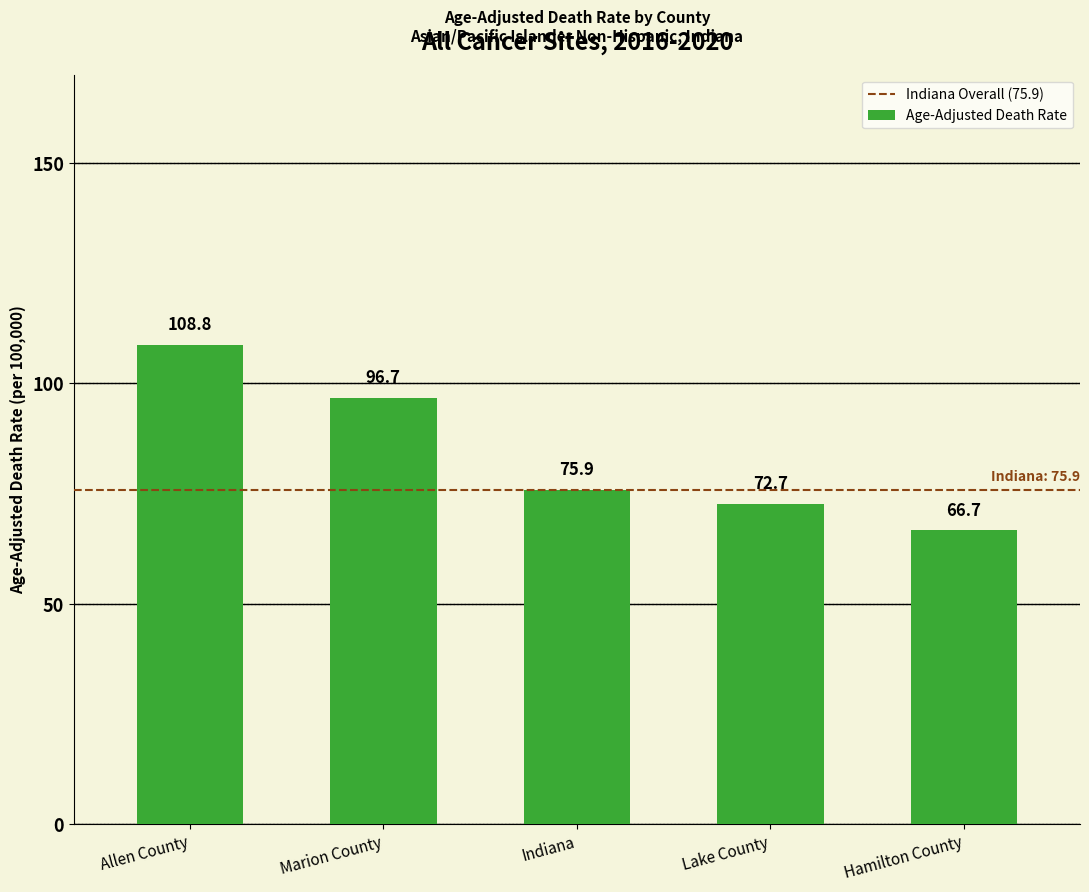

What is the minimum value shown in the chart?

66.7